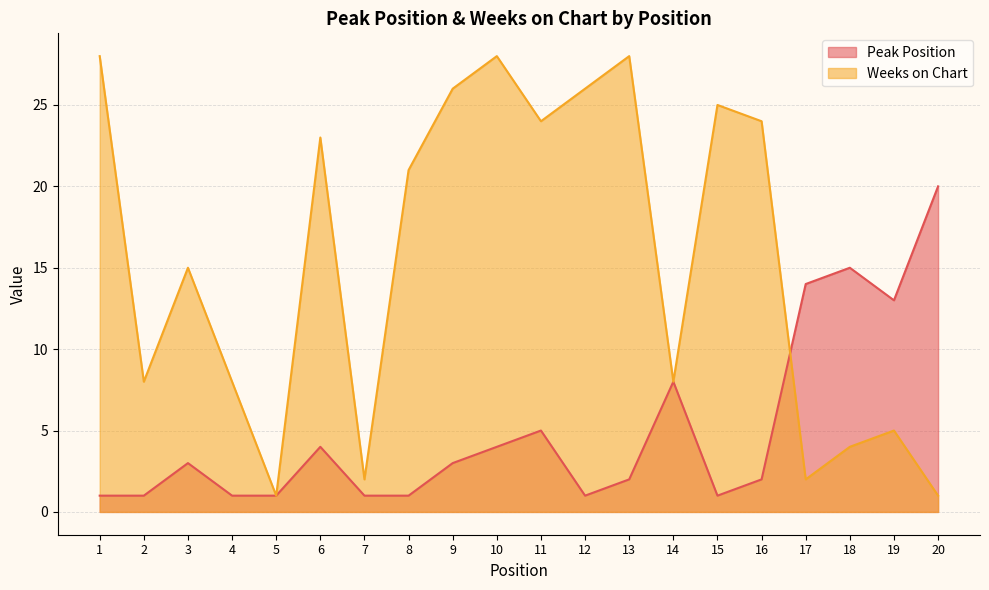

Reading left to right, transcribe all the data shown in this chart.

Peak Position: 1	1	3	1	1	4	1	1	3	4	5	1	2	8	1	2	14	15	13	20
Weeks on Chart: 28	8	15	8	1	23	2	21	26	28	24	26	28	8	25	24	2	4	5	1